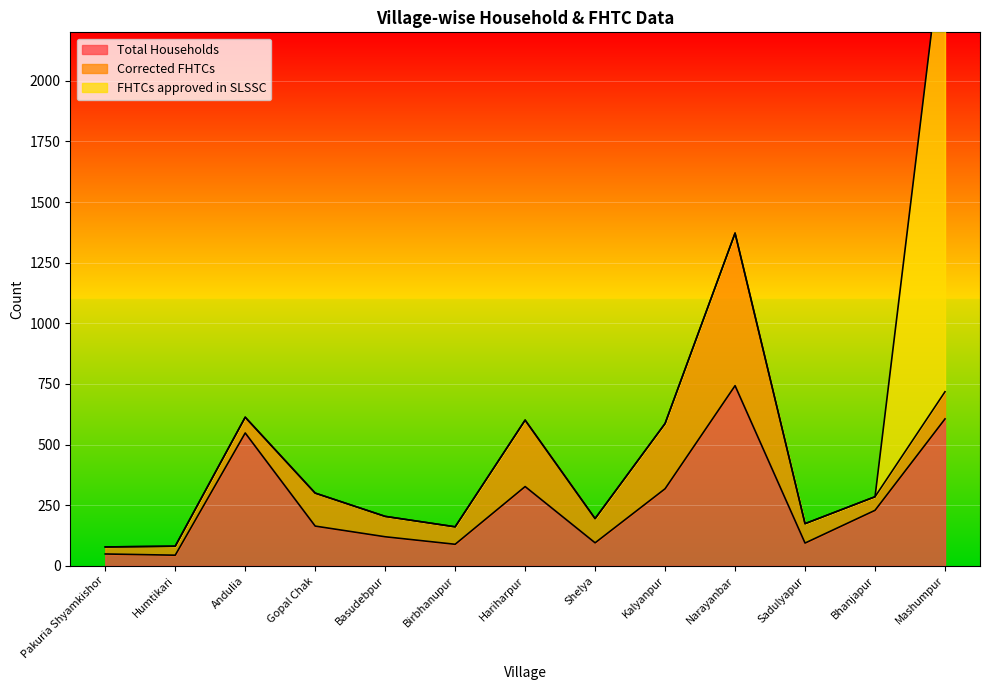

Is the value of Corrected FHTCs at Gopal Chak greater than the value of FHTCs approved in SLSSC at Birbhanupur?

Yes